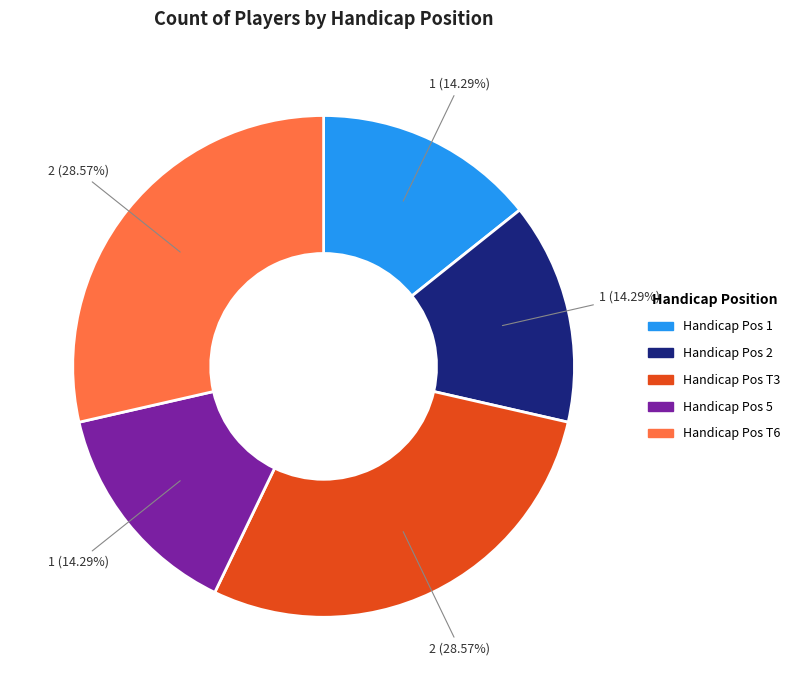

Is there any slice that represents more than half of the pie?

No